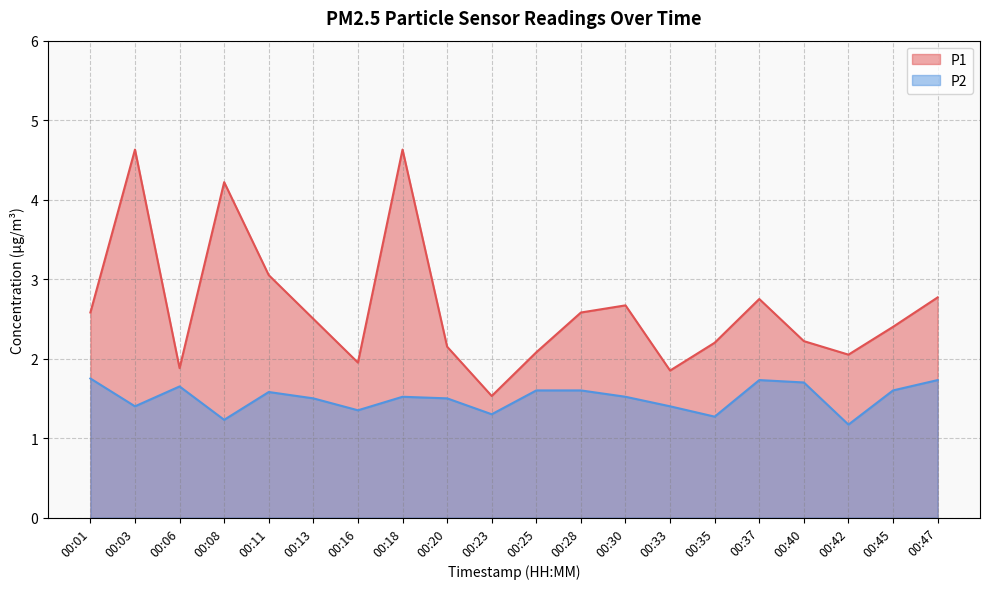

Rank the series at 00:45 from highest to lowest value.

P1, P2